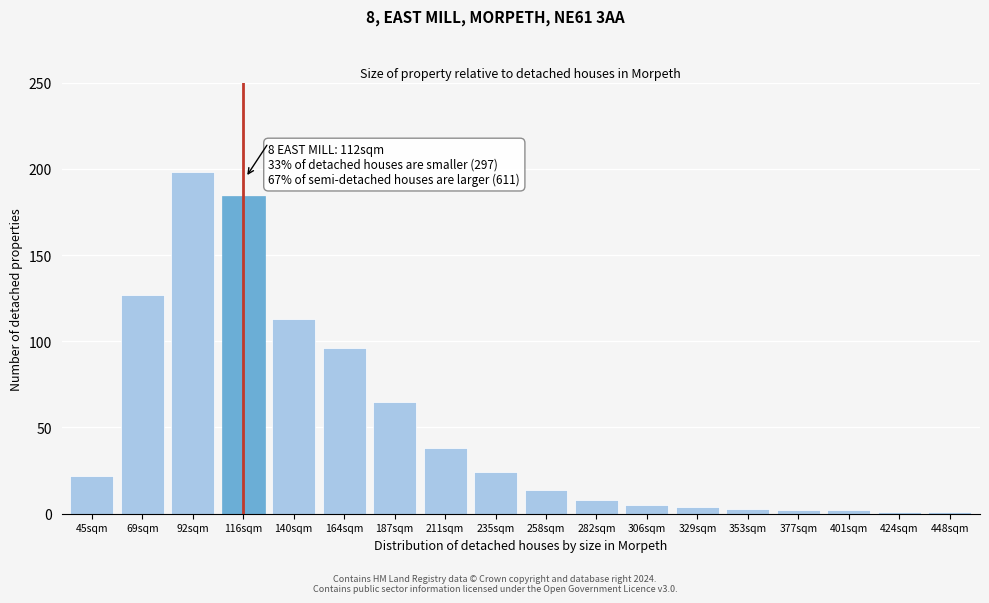

Reading left to right, extract all data points from this chart.

22	127	198	184	113	96	65	38	24	14	8	5	4	3	2	2	1	1